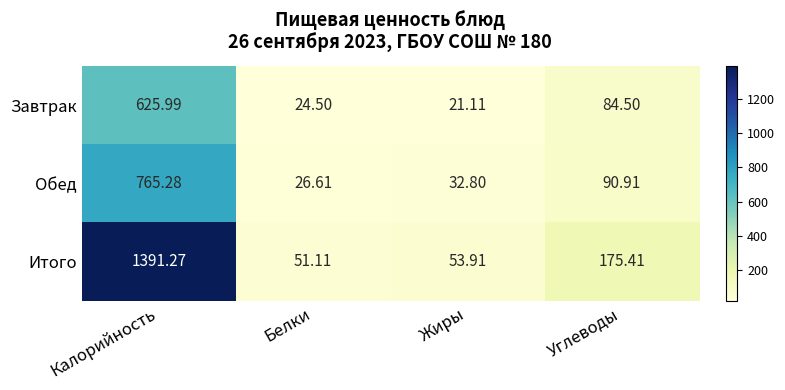

Rank the series at Калорийность from highest to lowest value.

Итого, Обед, Завтрак